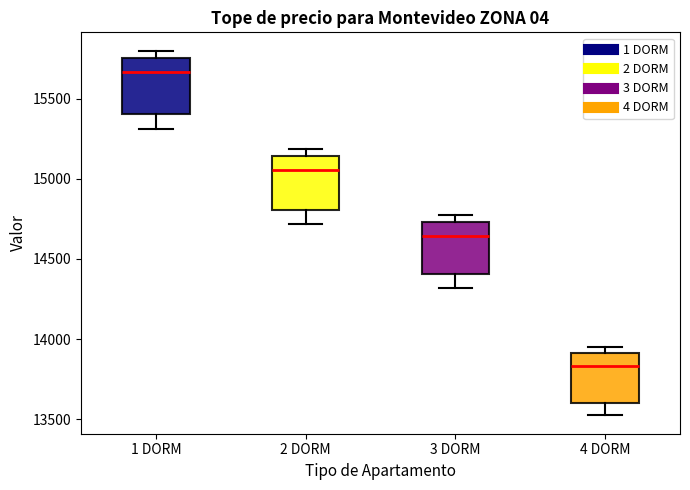

Which box's median line is the highest?

1 DORM